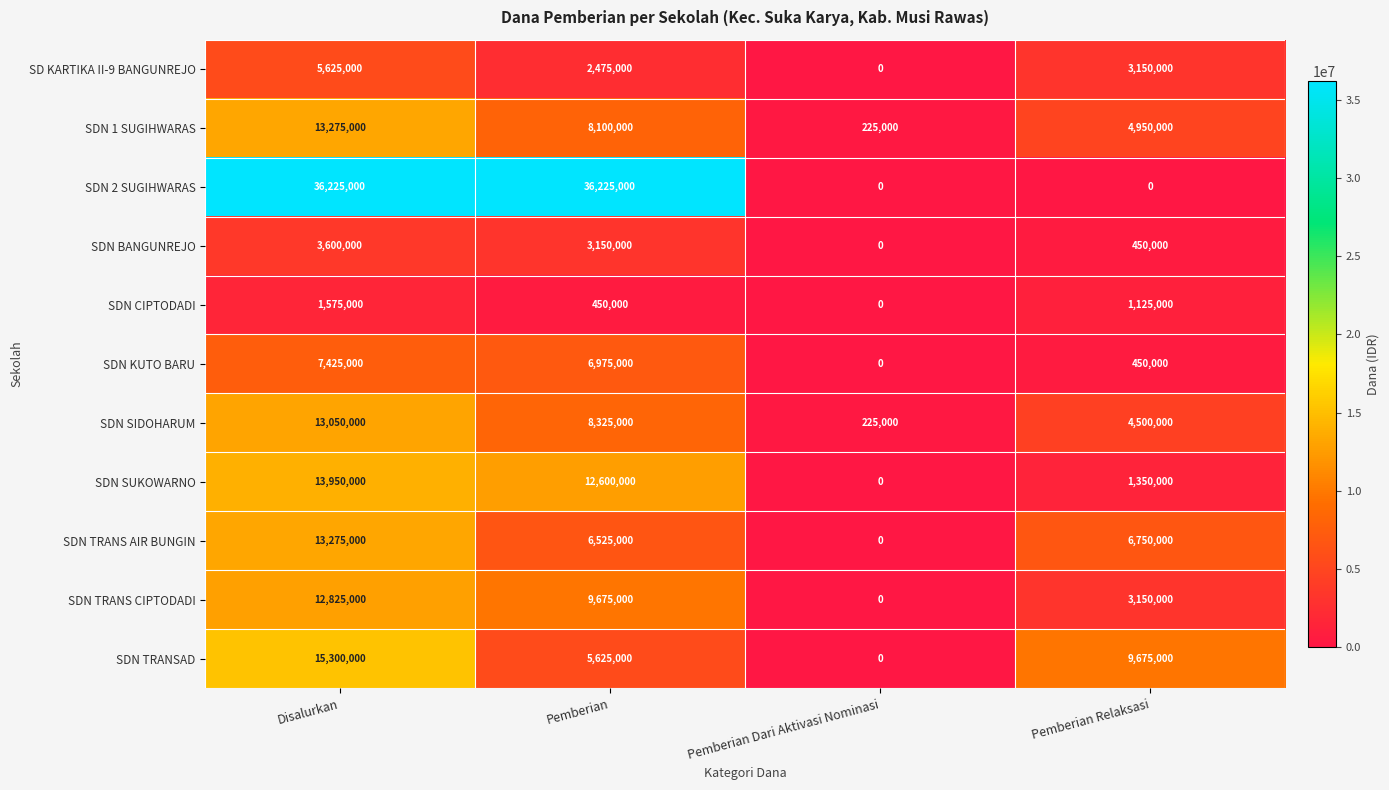

At how many categories does at least one series exceed 13119528?

2